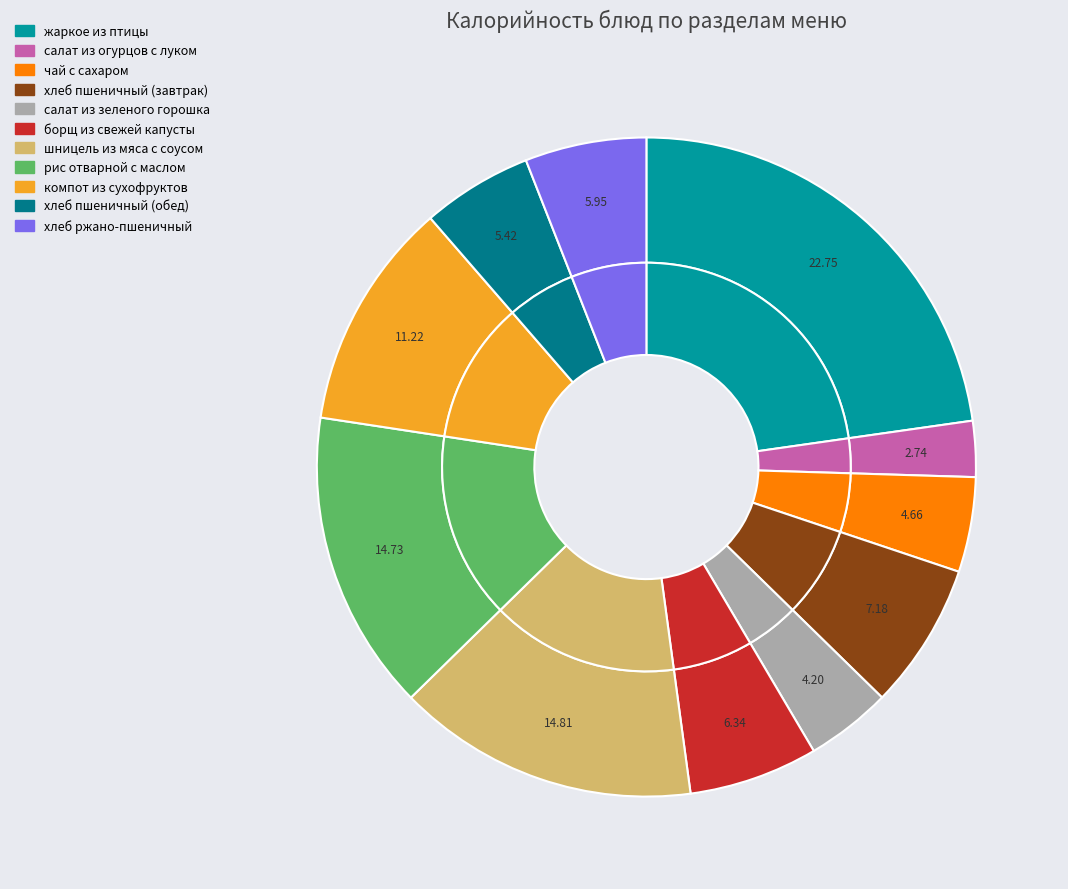

What is the largest slice in the pie chart?

жаркое из птицы